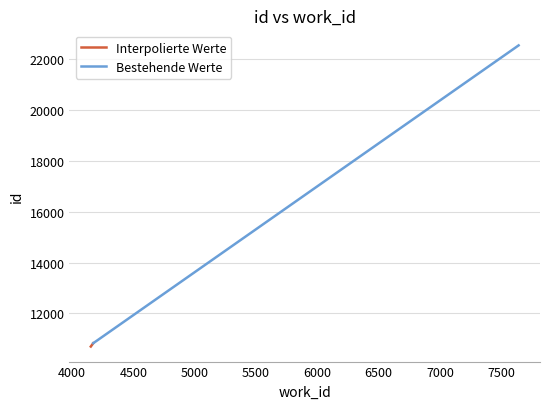

What is the sum of all Interpolierte Werte values?

21523